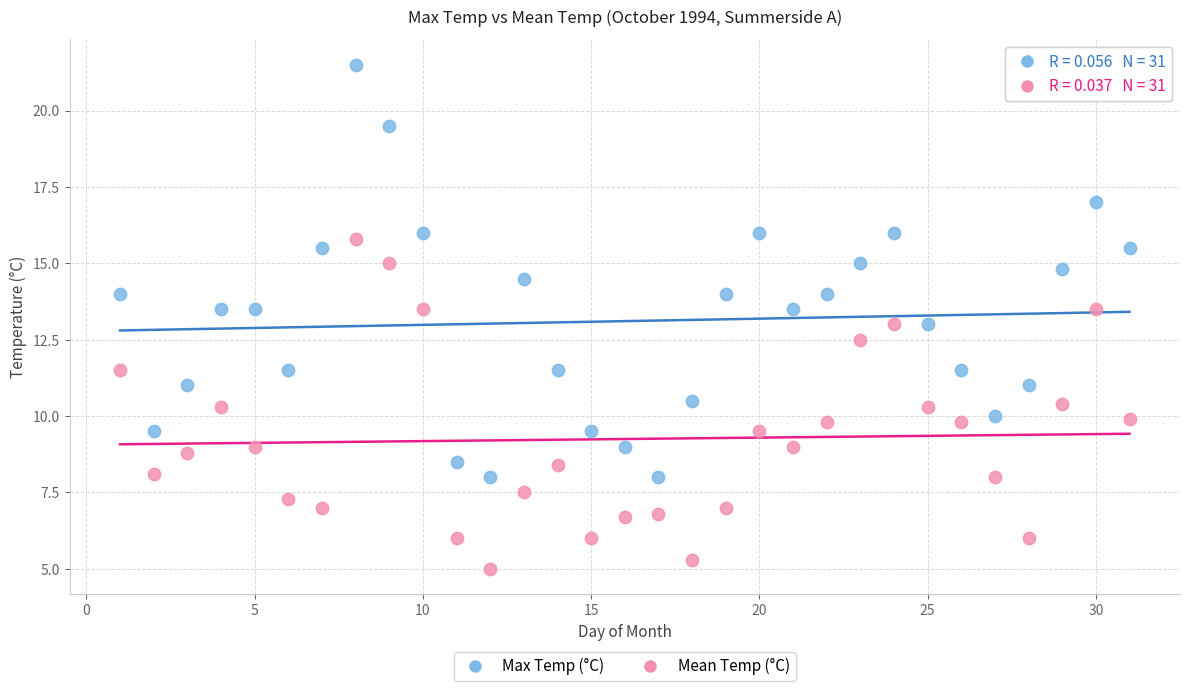

Which series contains the lowest Y value?

Mean Temp (°C)